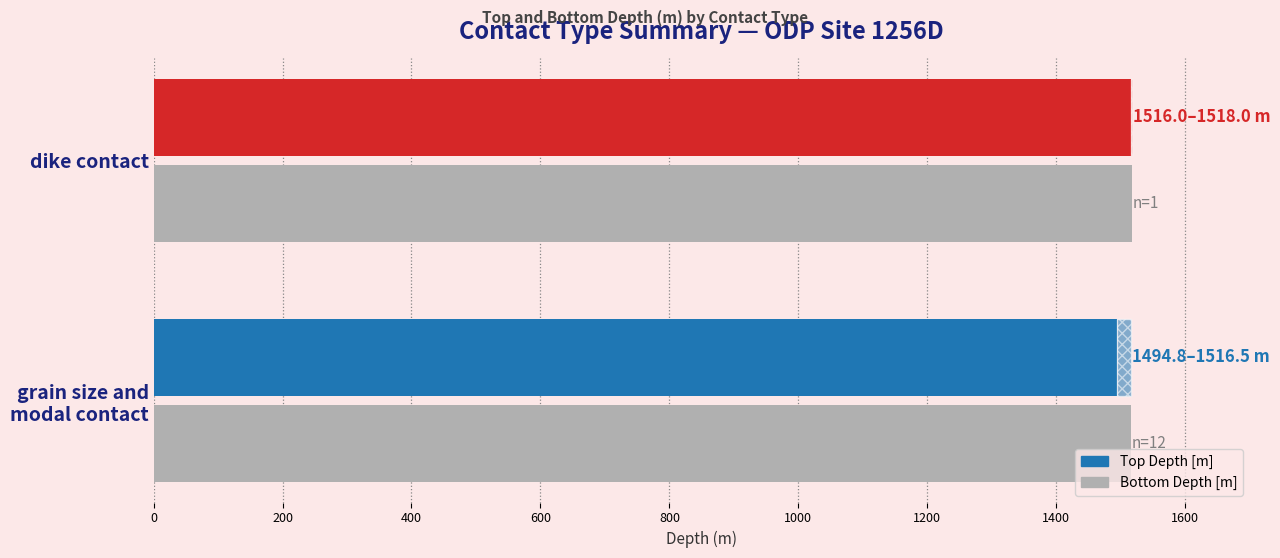

What is the average value?

1517.3